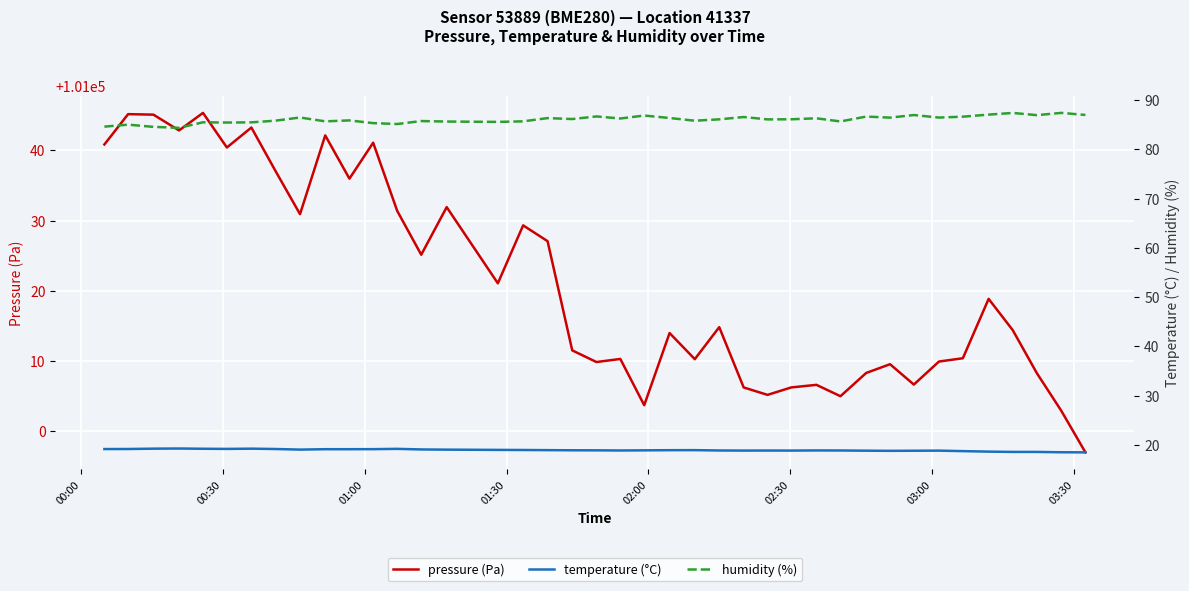

Does the chart display data point markers on the line(s)?

No